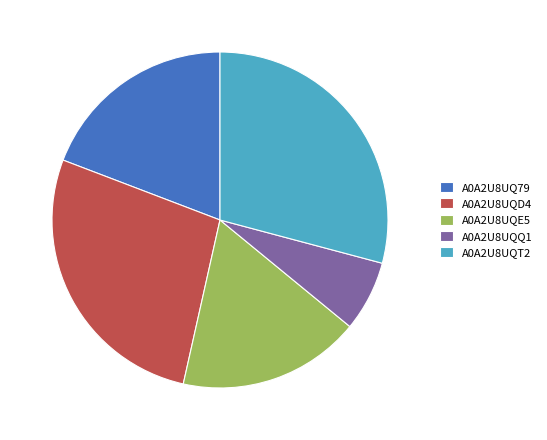

Combined, do A0A2U8UQQ1 and A0A2U8UQE5 account for over 50%?

No